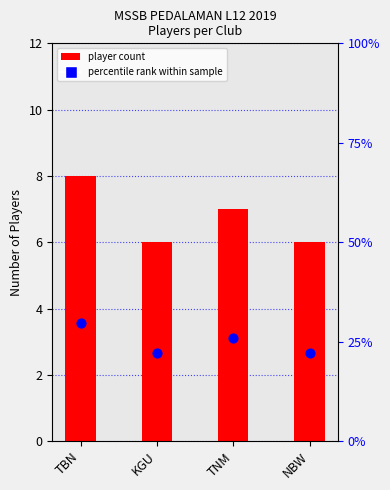

Which series contains the highest Y value?

percentile rank within sample